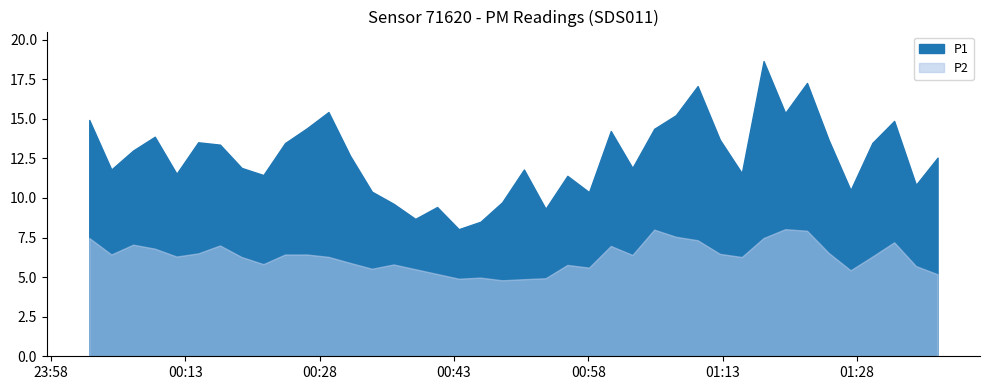

Rank the series at 26 from lowest to highest value.

P2, P1